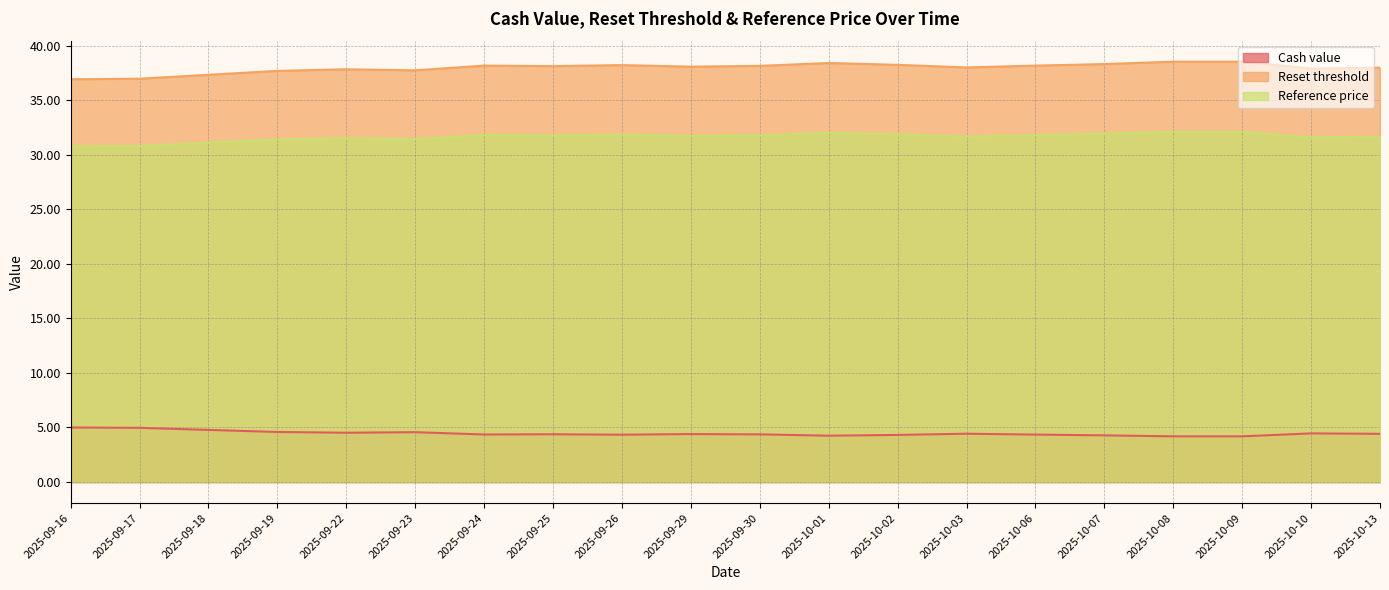

Reading right to left, extract all data points from this chart.

Cash value: 2025-10-13=4.4	2025-10-10=4.5	2025-10-09=4.2	2025-10-08=4.2	2025-10-07=4.3	2025-10-06=4.3	2025-10-03=4.4	2025-10-02=4.3	2025-10-01=4.2	2025-09-30=4.4	2025-09-29=4.4	2025-09-26=4.3	2025-09-25=4.4	2025-09-24=4.4	2025-09-23=4.6	2025-09-22=4.5	2025-09-19=4.6	2025-09-18=4.8	2025-09-17=5.0	2025-09-16=5.0
Reset threshold: 2025-10-13=38.0	2025-10-10=37.9	2025-10-09=38.5	2025-10-08=38.5	2025-10-07=38.3	2025-10-06=38.2	2025-10-03=38.0	2025-10-02=38.2	2025-10-01=38.4	2025-09-30=38.1	2025-09-29=38.1	2025-09-26=38.2	2025-09-25=38.1	2025-09-24=38.2	2025-09-23=37.7	2025-09-22=37.8	2025-09-19=37.7	2025-09-18=37.3	2025-09-17=37.0	2025-09-16=36.9
Reference price: 2025-10-13=31.6	2025-10-10=31.6	2025-10-09=32.1	2025-10-08=32.1	2025-10-07=31.9	2025-10-06=31.8	2025-10-03=31.7	2025-10-02=31.9	2025-10-01=32.0	2025-09-30=31.8	2025-09-29=31.7	2025-09-26=31.8	2025-09-25=31.8	2025-09-24=31.8	2025-09-23=31.4	2025-09-22=31.5	2025-09-19=31.4	2025-09-18=31.1	2025-09-17=30.8	2025-09-16=30.8